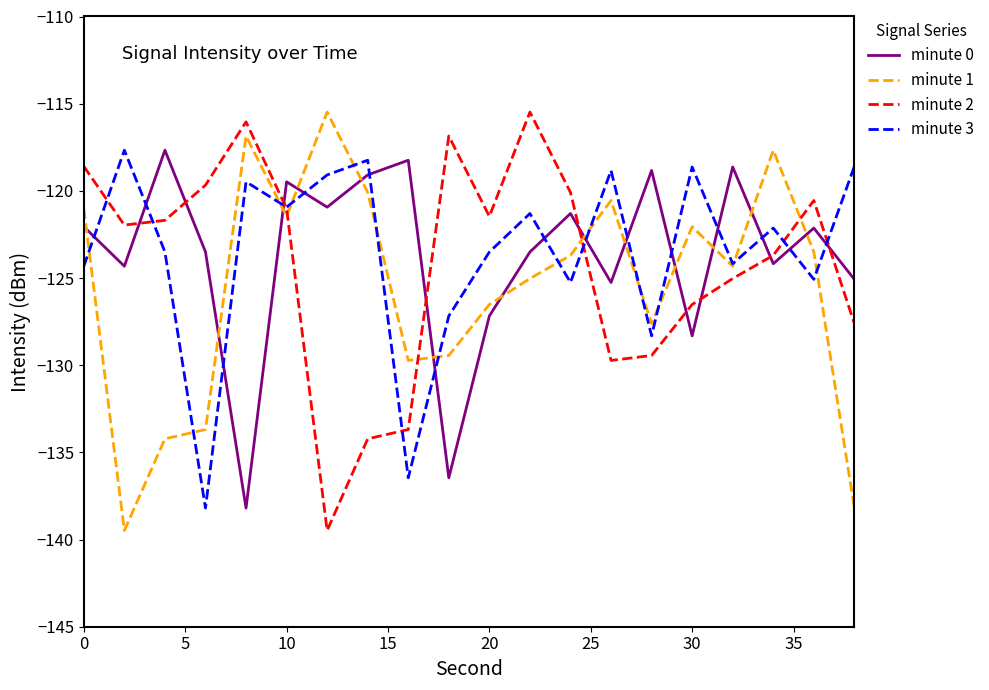

True or false: minute 0 and minute 2 cross at least once.

True